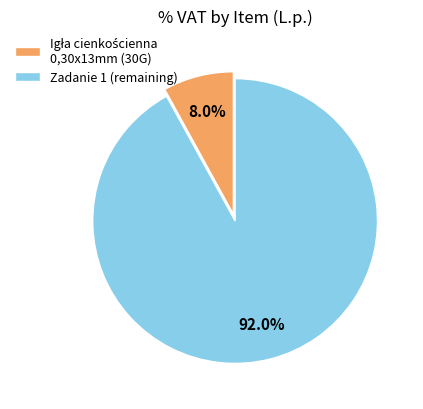

What percentage is NOT represented by Zadanie 1 (remaining)?

8.0%